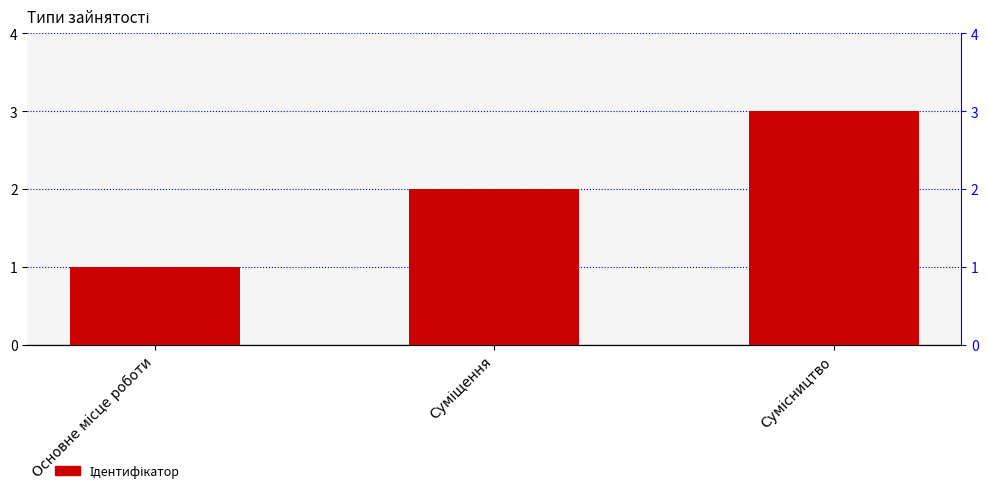

Reading left to right, what are all the values shown in this chart?

1	2	3